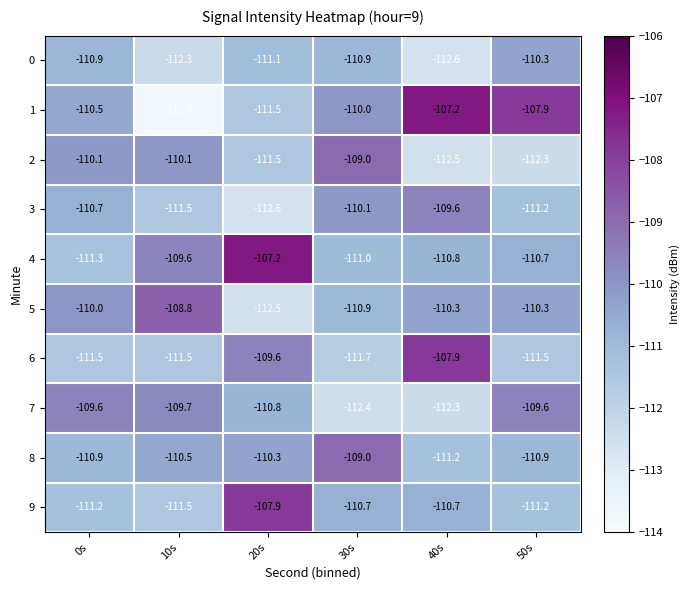

What is the sum of the 1 values at 20s and 0s?

-222.0